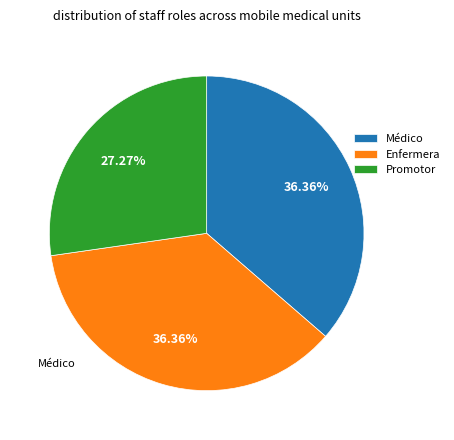

How many slices are in this pie chart?

3